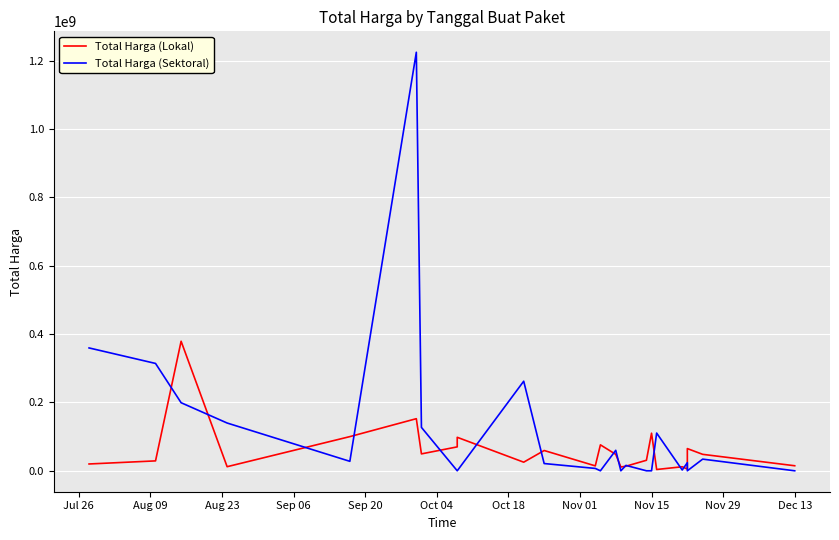

True or false: Total Harga (Sektoral) has more than 2 points higher than both neighbors.

True